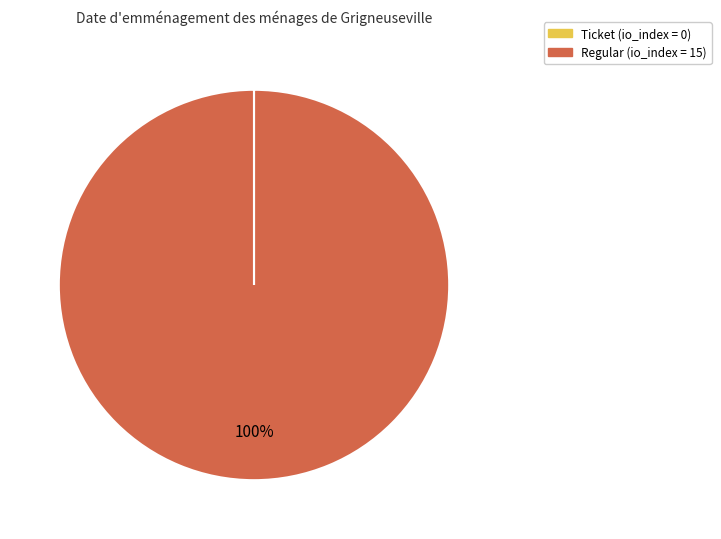

Is there a majority slice in this chart?

Yes